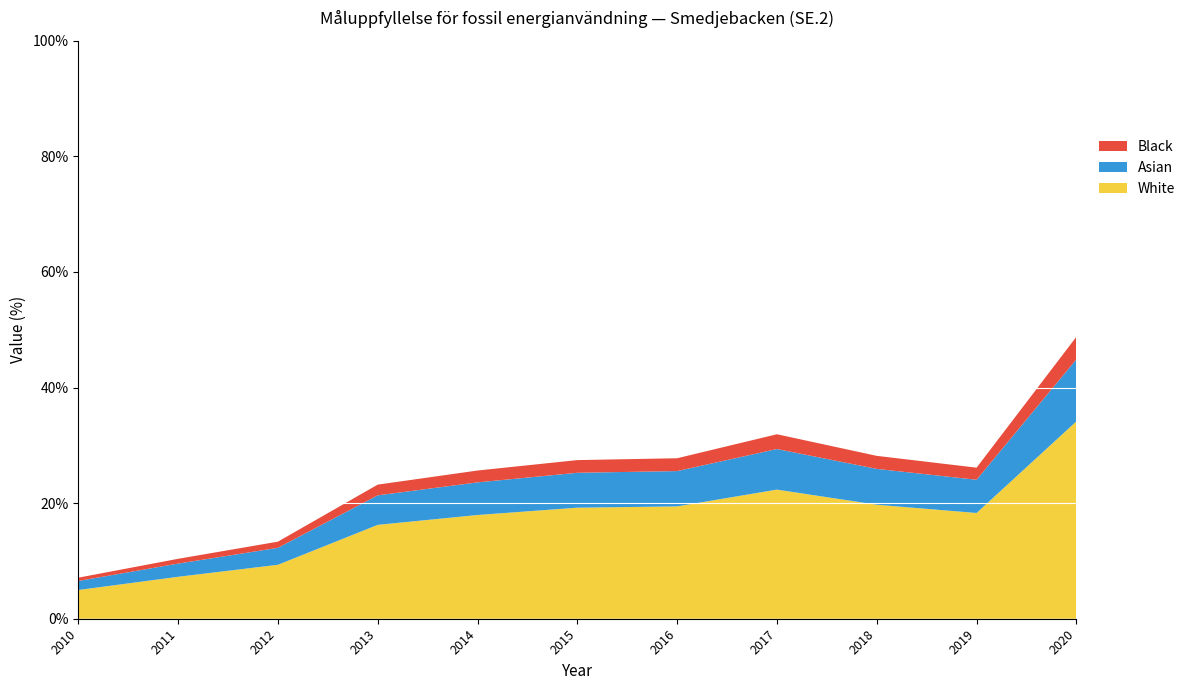

Reading right to left, transcribe all the data shown in this chart.

48.8	26.1	28.2	31.9	27.8	27.4	25.6	23.2	13.3	10.4	7.1